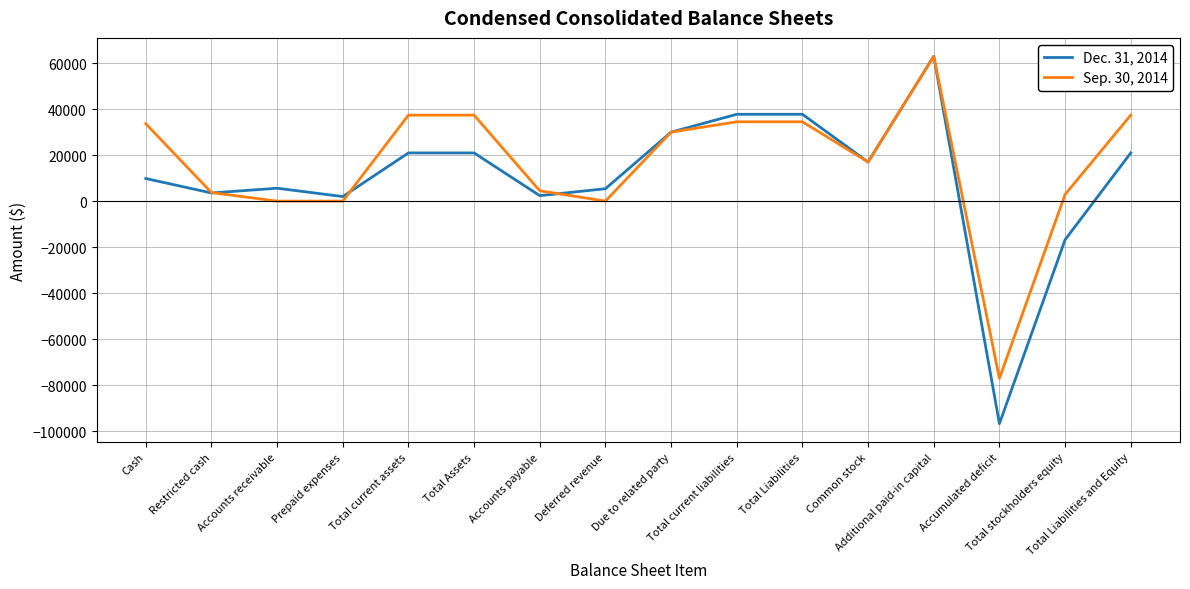

Between Accounts receivable and Accumulated deficit, which series saw the biggest shift?

Dec. 31, 2014